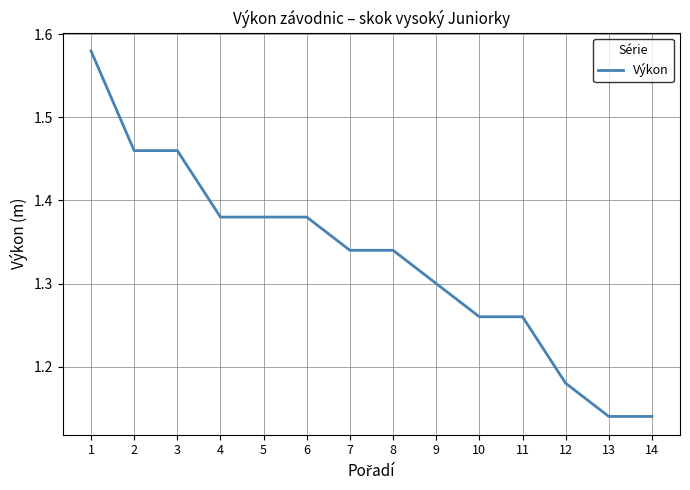

What is the ratio of the value at 3 to the value at 1?

0.9